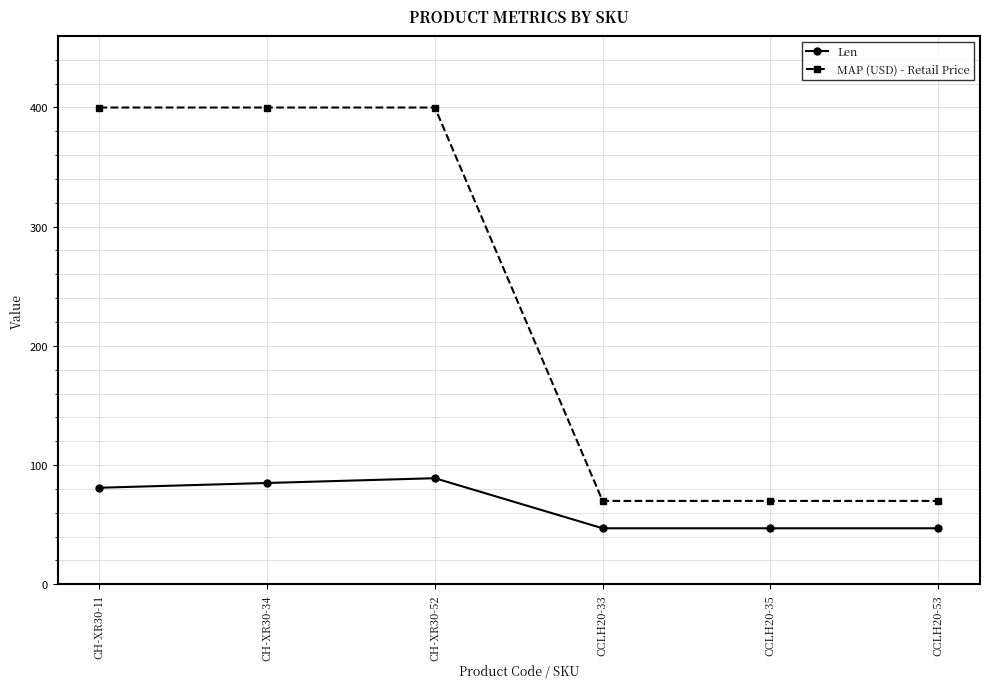

What is the difference between the highest and lowest values at CH-XR30-11?

318.9